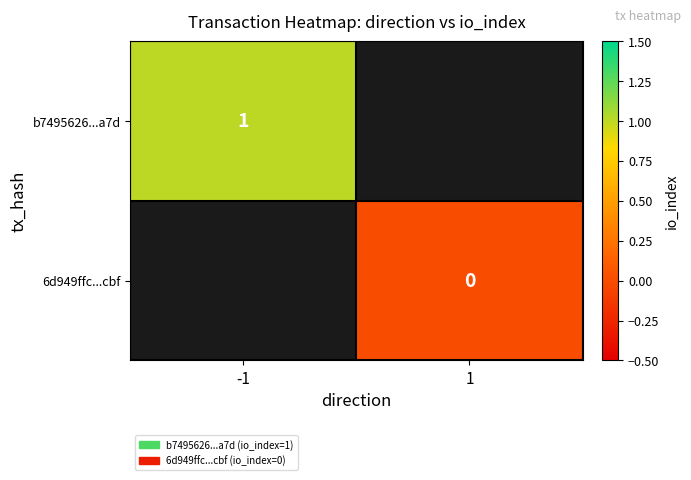

The b7495626...a7d series shows 1 at -1. True or false?

True